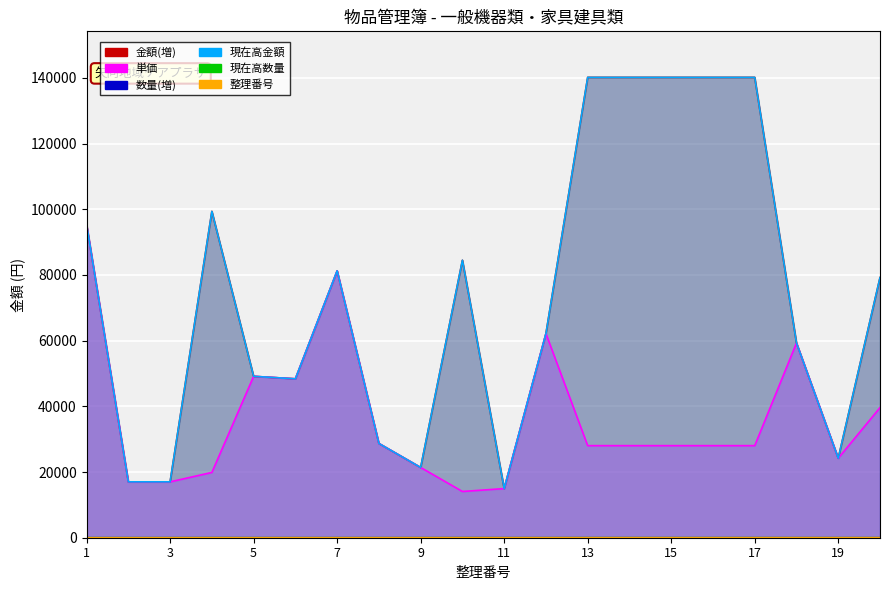

At which category is the sum across all series the highest?

17